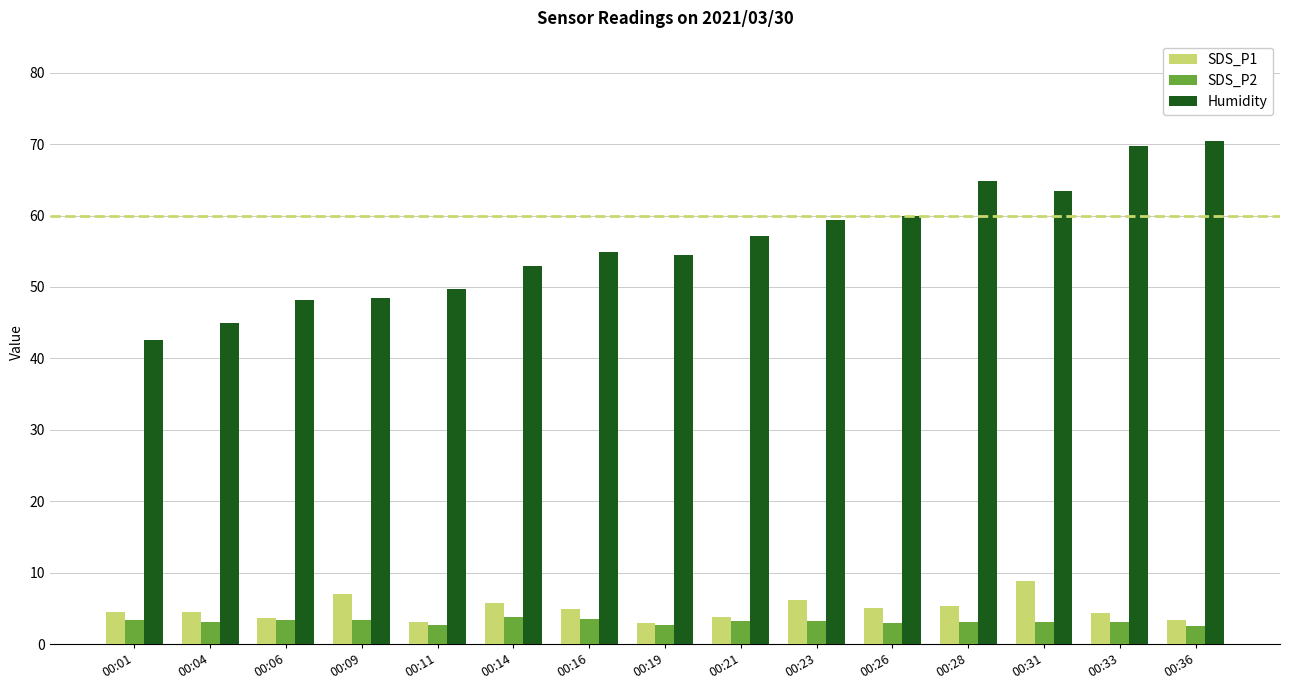

What are all the series names shown in the legend?

SDS_P1, SDS_P2, Humidity